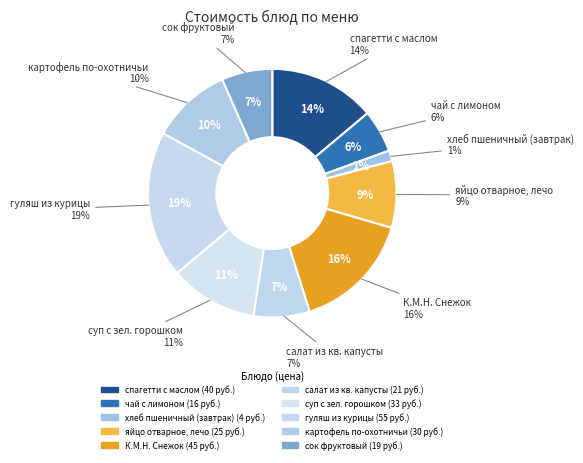

Combined, what portion of the pie is гуляш из курицы and картофель по-охотничьи?

29.5%